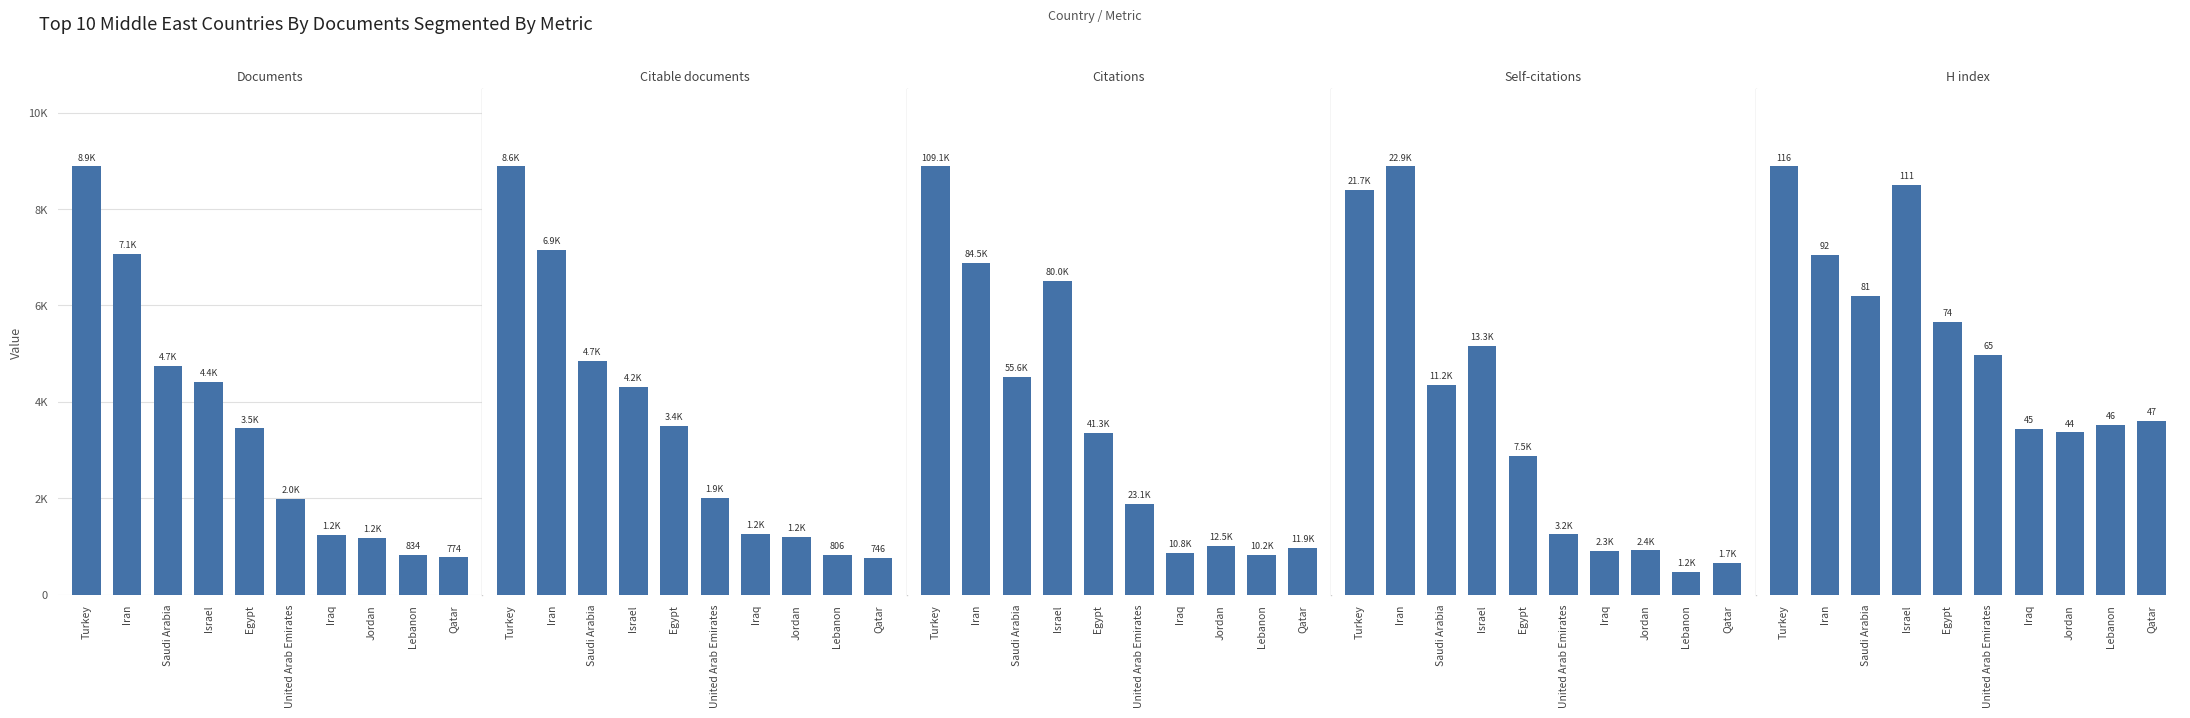

Rank the series at Jordan from highest to lowest value.

Citations, Self-citations, Documents, Citable documents, H index